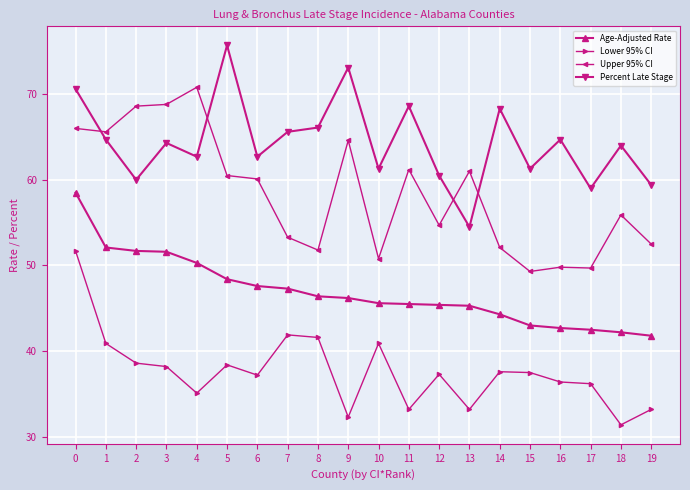

True or false: Lower 95% CI has more than 1 interior local peaks.

True